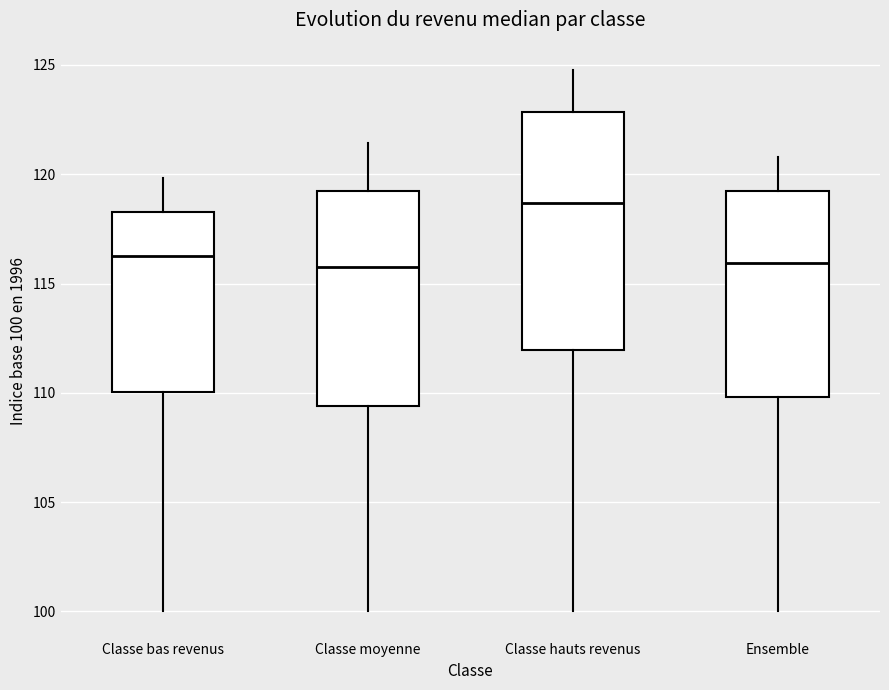

Reading left to right, transcribe this box plot: for each box, give where its median line is, the range the box spans, and where its two whiskers end, as read against the y-axis. The values are not printed on the chart, so give them approximately, as read against the axis.

Classe bas revenus: median 116.5, box 110.0 to 118.5, whiskers 100.0 to 120.0
Classe moyenne: median 115.5, box 109.5 to 119.5, whiskers 100.0 to 121.5
Classe hauts revenus: median 118.5, box 112.0 to 123.0, whiskers 100.0 to 125.0
Ensemble: median 116.0, box 110.0 to 119.0, whiskers 100.0 to 121.0